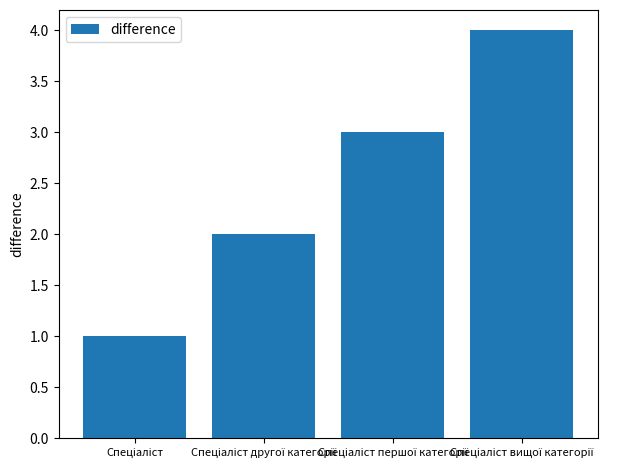

What is the maximum value shown in the chart?

4